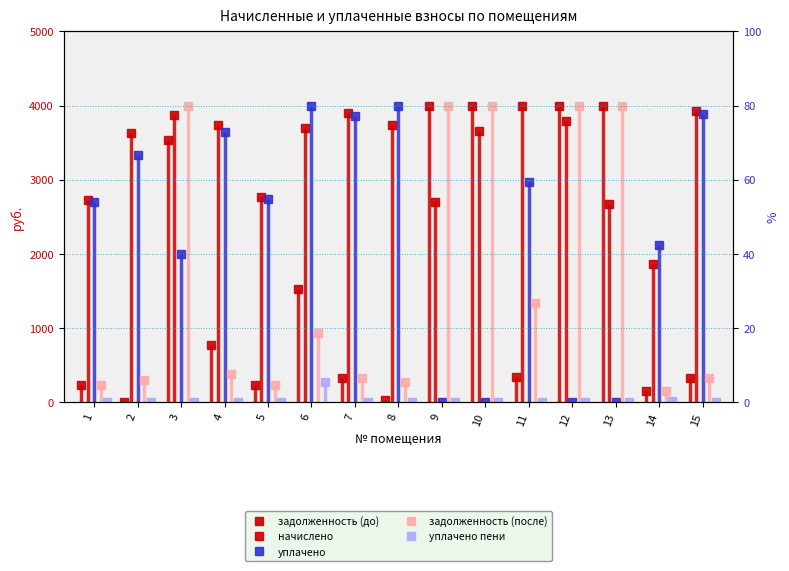

How many data points in начислено are above 3699?

8